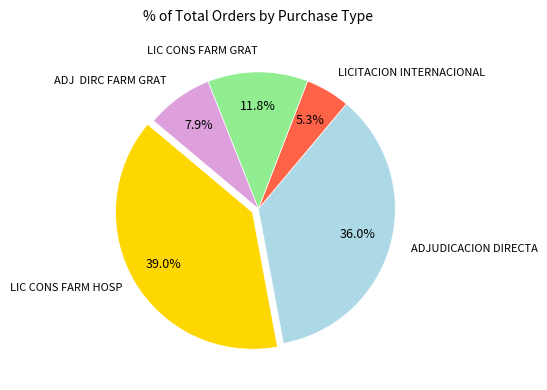

Is there any slice that represents more than half of the pie?

No